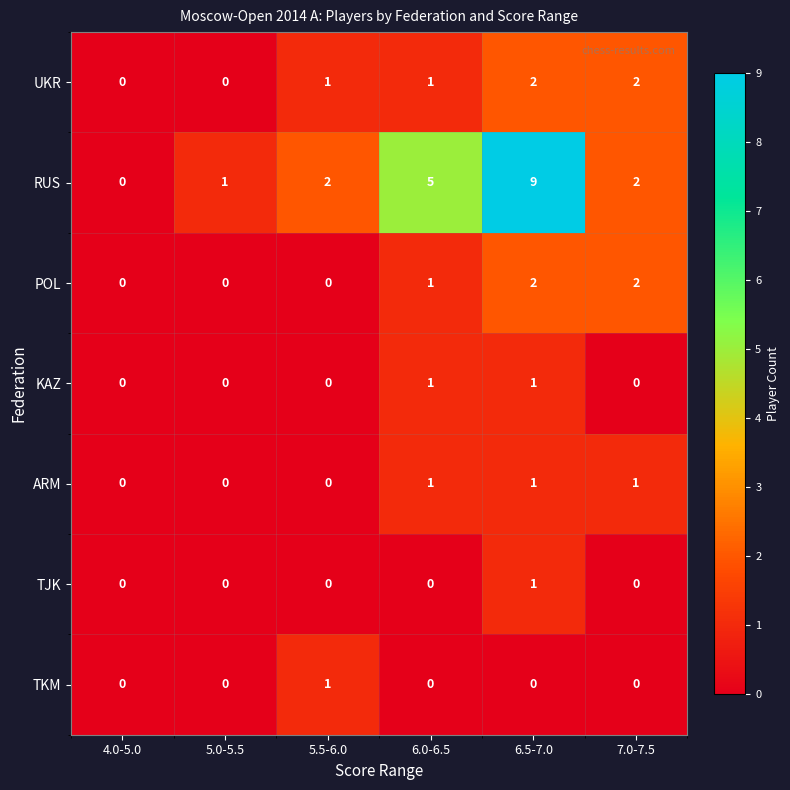

The POL series shows 1 at 6.0-6.5. True or false?

True